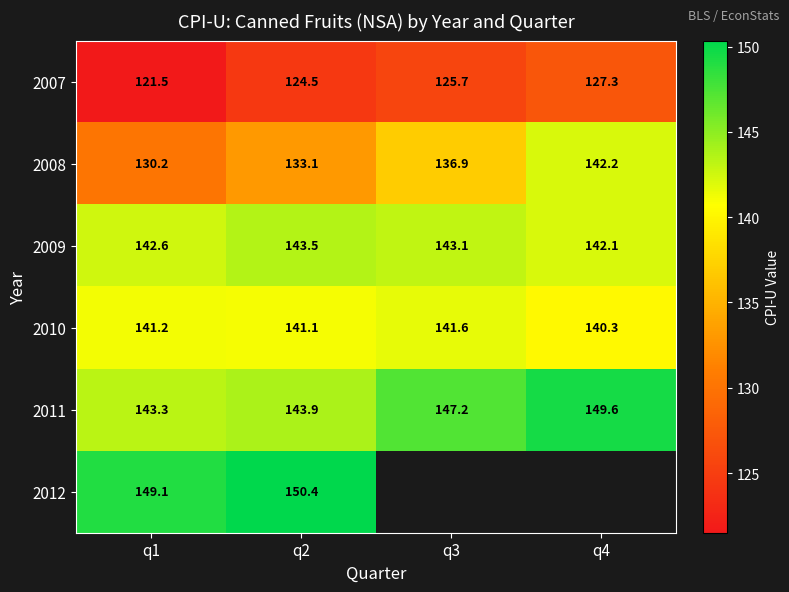

The 2011 series shows 45.7 at q4. True or false?

False